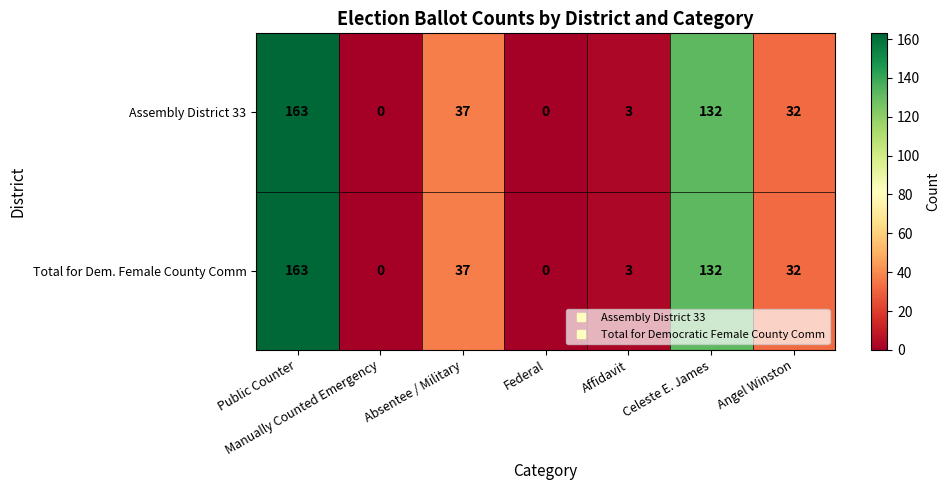

What is the average value of the Total for Dem. Female County Comm series?

52